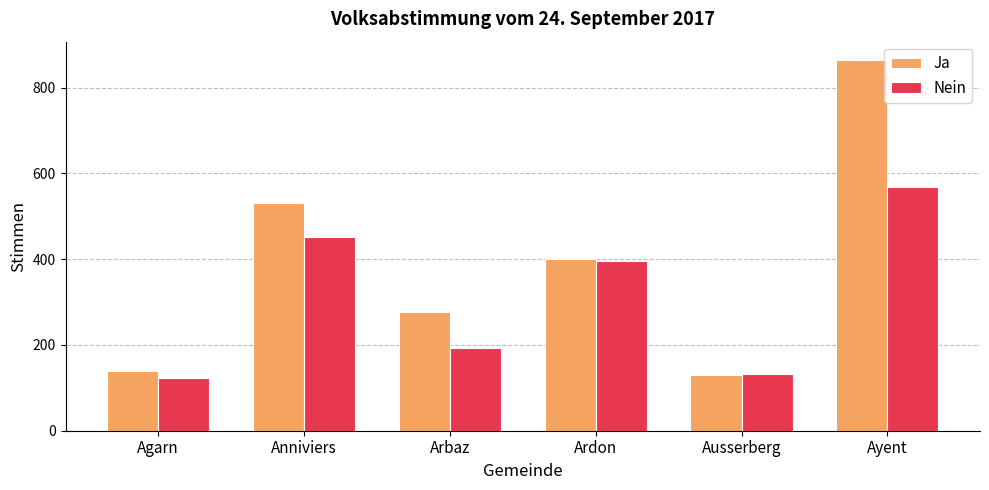

What is the label of the 4th bar from the right?

Arbaz